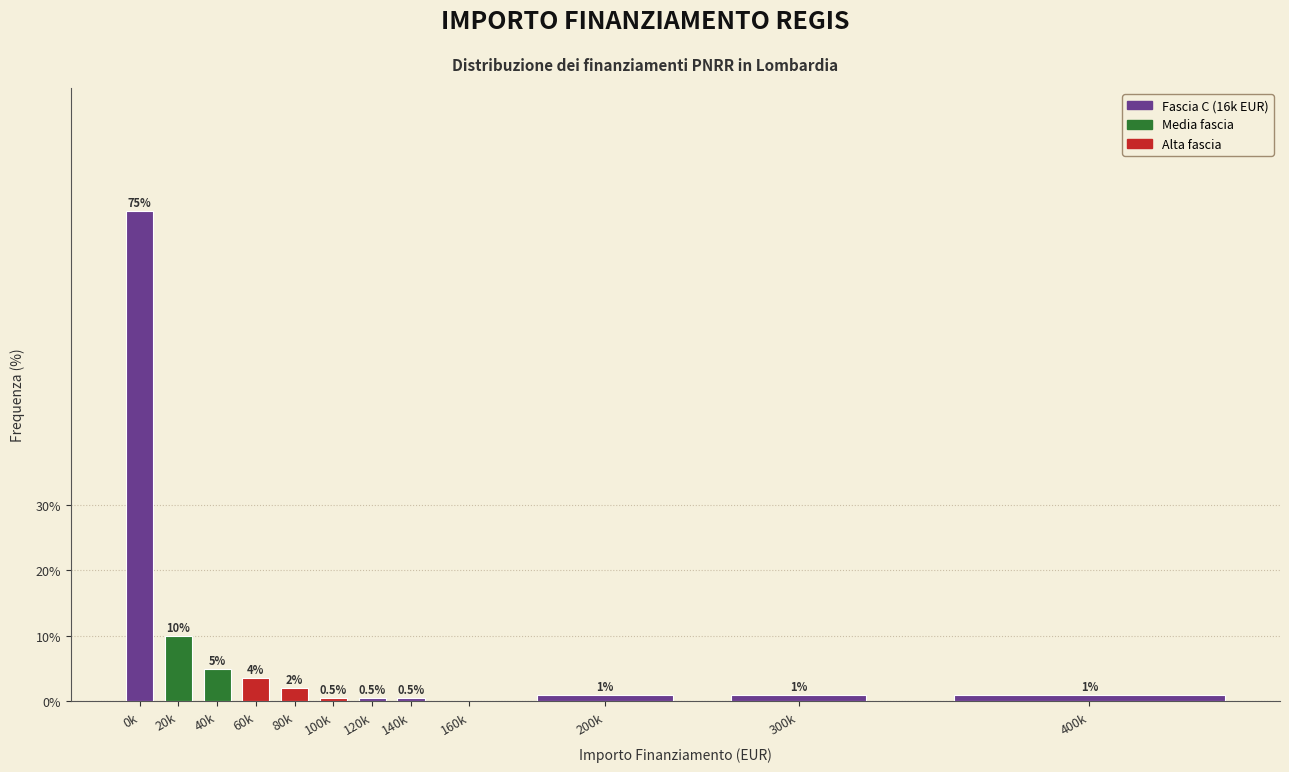

Reading right to left, transcribe all the data shown in this chart.

400k=1.0	300k=1.0	200k=1.0	160k=0.0	140k=0.5	120k=0.5	100k=0.5	80k=2.0	60k=3.5	40k=5.0	20k=10.0	0k=75.0